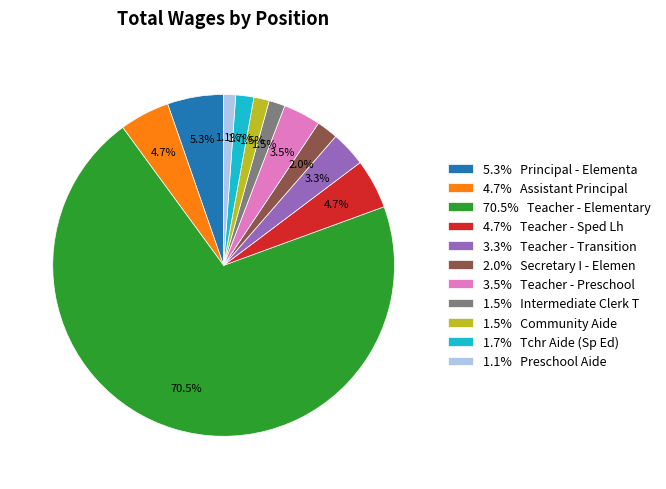

Is there any slice that represents more than half of the pie?

Yes